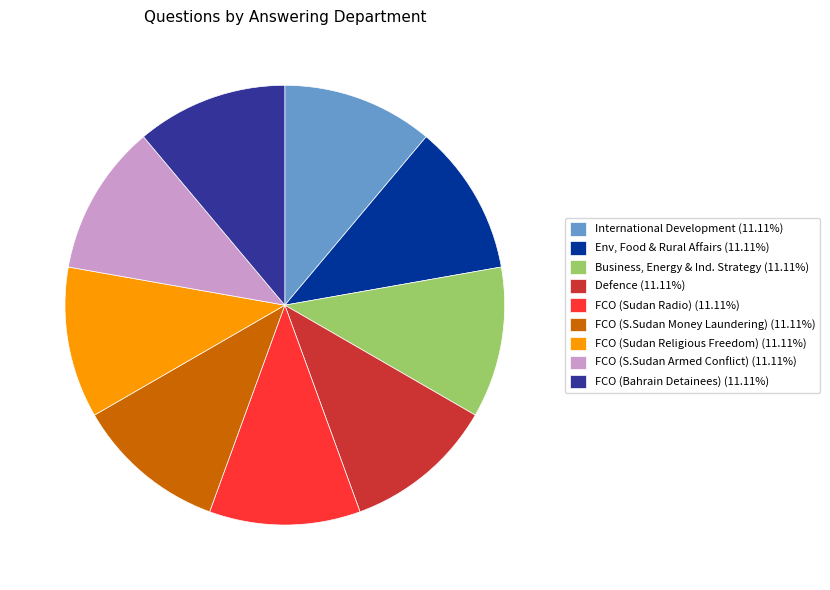

What is the ratio of the value at Defence (11.11%) to the value at FCO (S.Sudan Armed Conflict) (11.11%)?

1.0